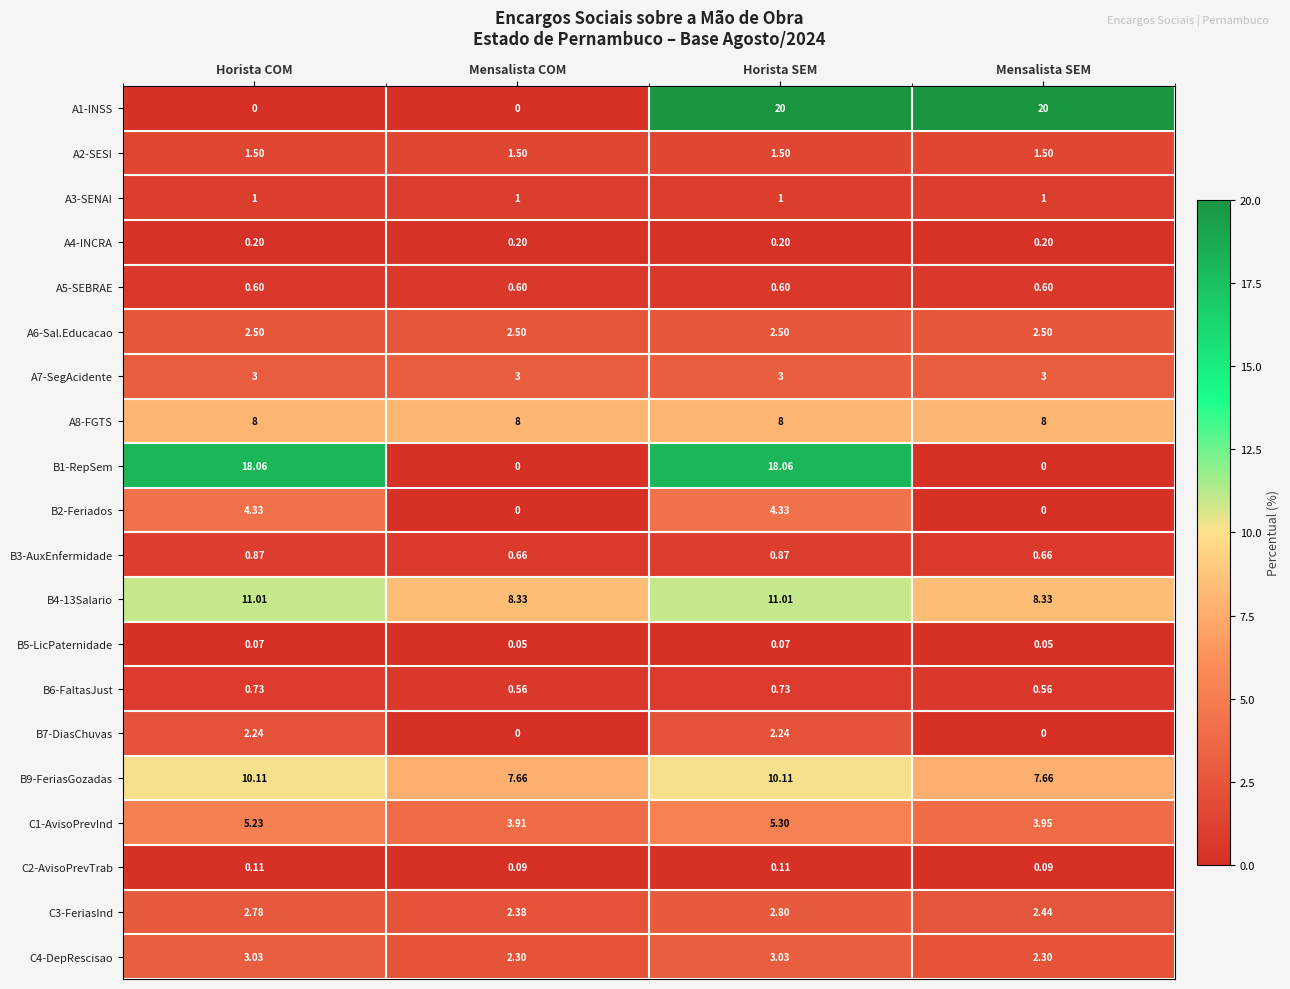

Where does the C1-AvisoPrevInd series first go above 5?

Horista COM